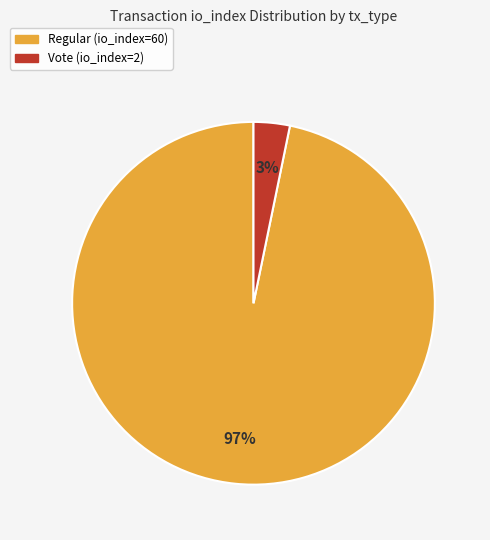

True or false: Regular (io_index=60) accounts for 97% of the total.

True